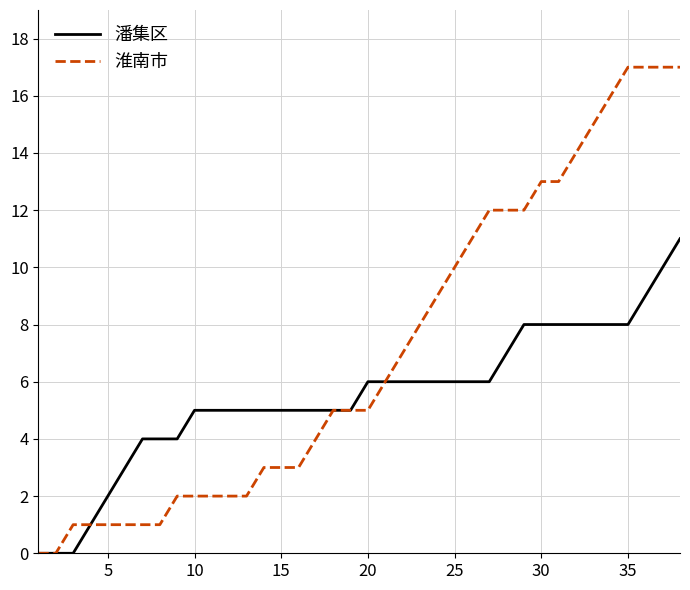

Which series has the largest total across all categories?

淮南市